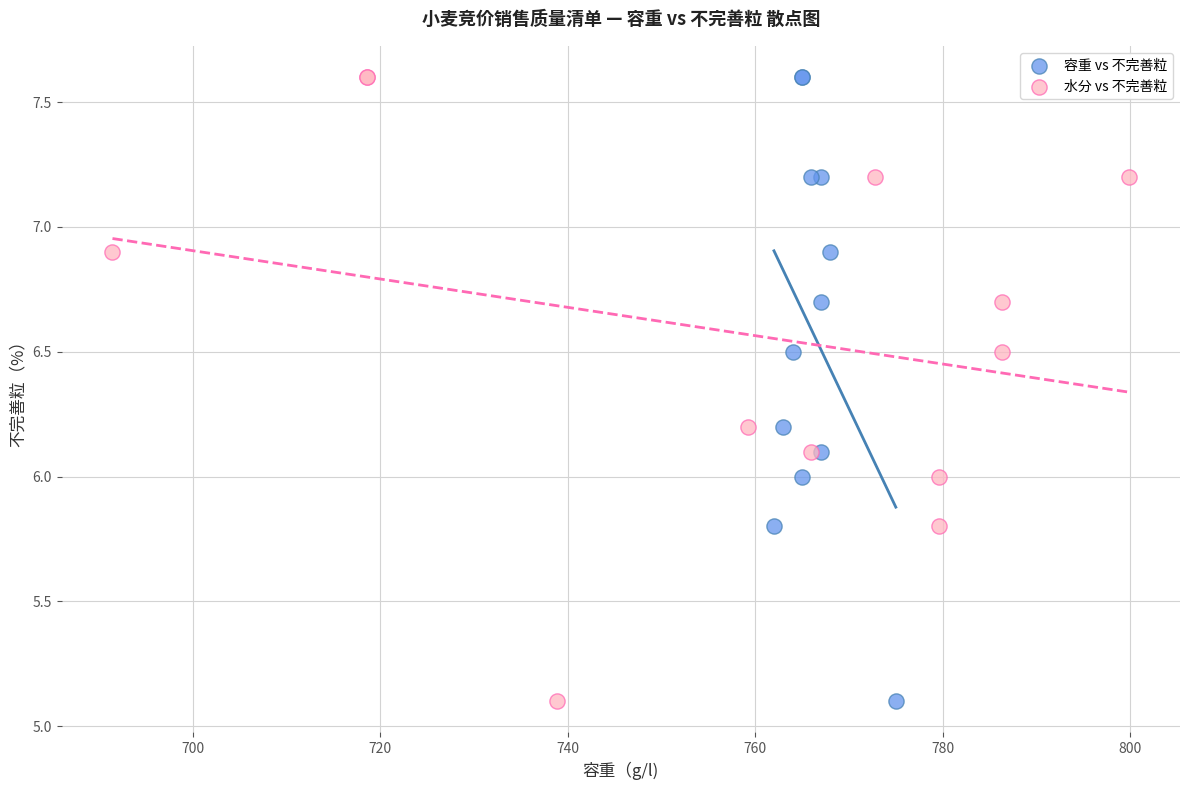

What are all the series names shown in the legend?

容重 vs 不完善粒, 水分 vs 不完善粒